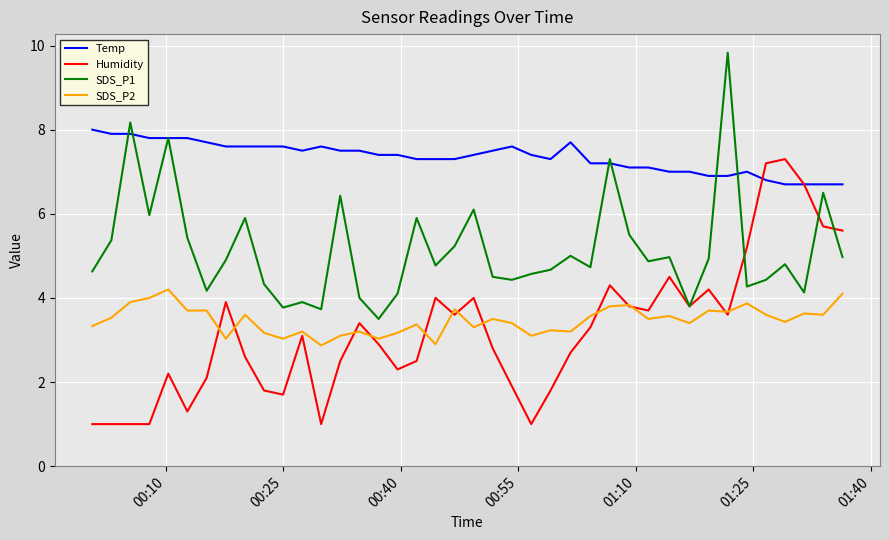

True or false: Temp and SDS_P2 cross at least once.

False